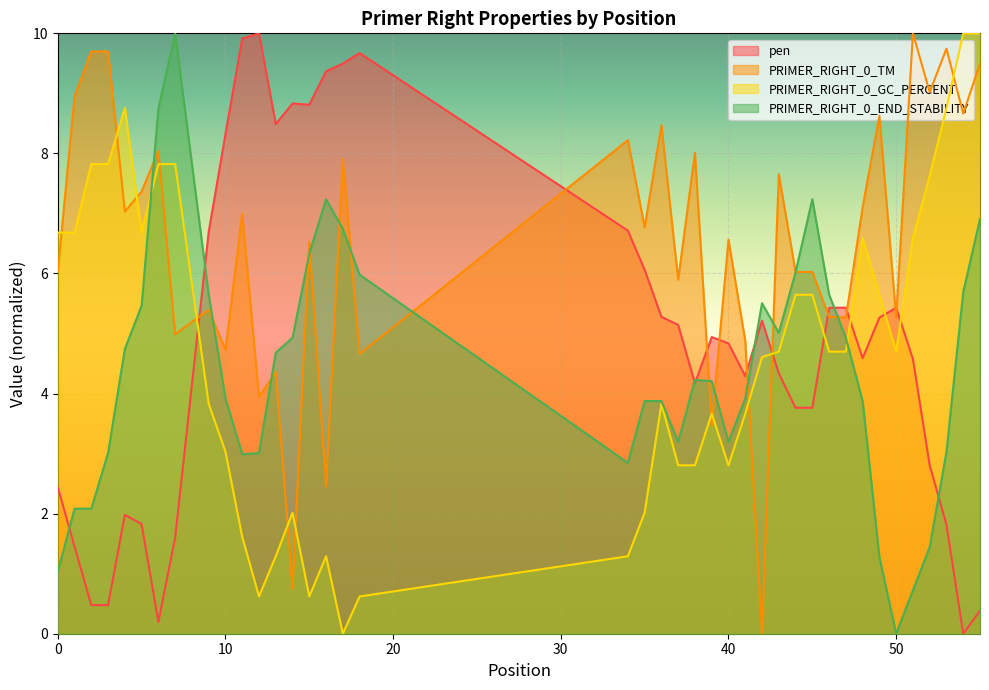

Which series ends up on top after the final intersection of pen and PRIMER_RIGHT_0_GC_PERCENT?

PRIMER_RIGHT_0_GC_PERCENT